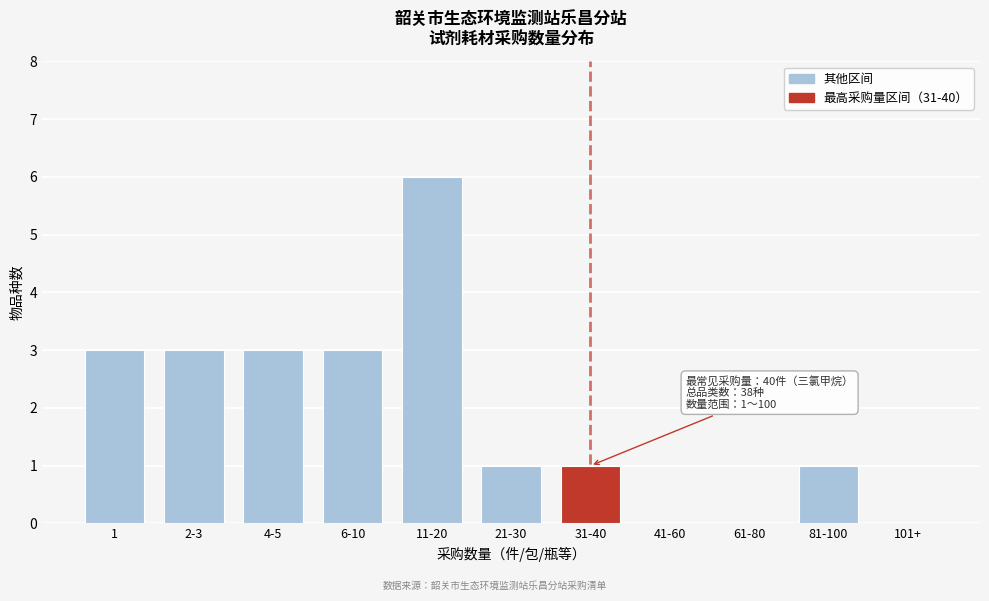

Reading left to right, transcribe all the data shown in this chart.

1=3	2-3=3	4-5=3	6-10=3	11-20=6	21-30=1	31-40=1	41-60=0	61-80=0	81-100=1	101+=0